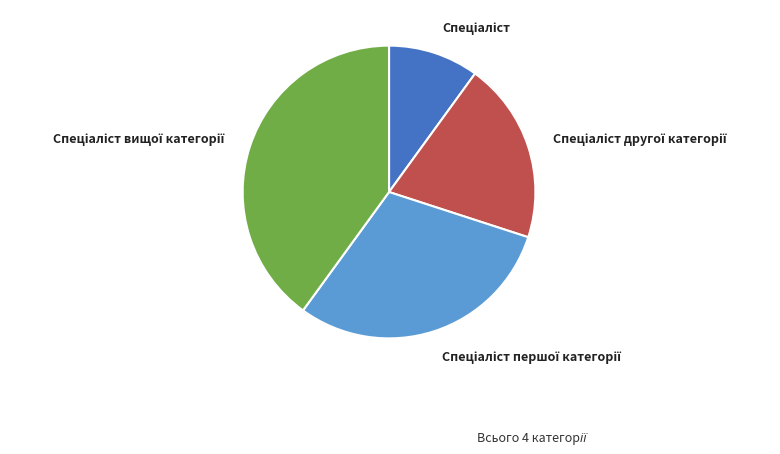

Is there a majority slice in this chart?

No